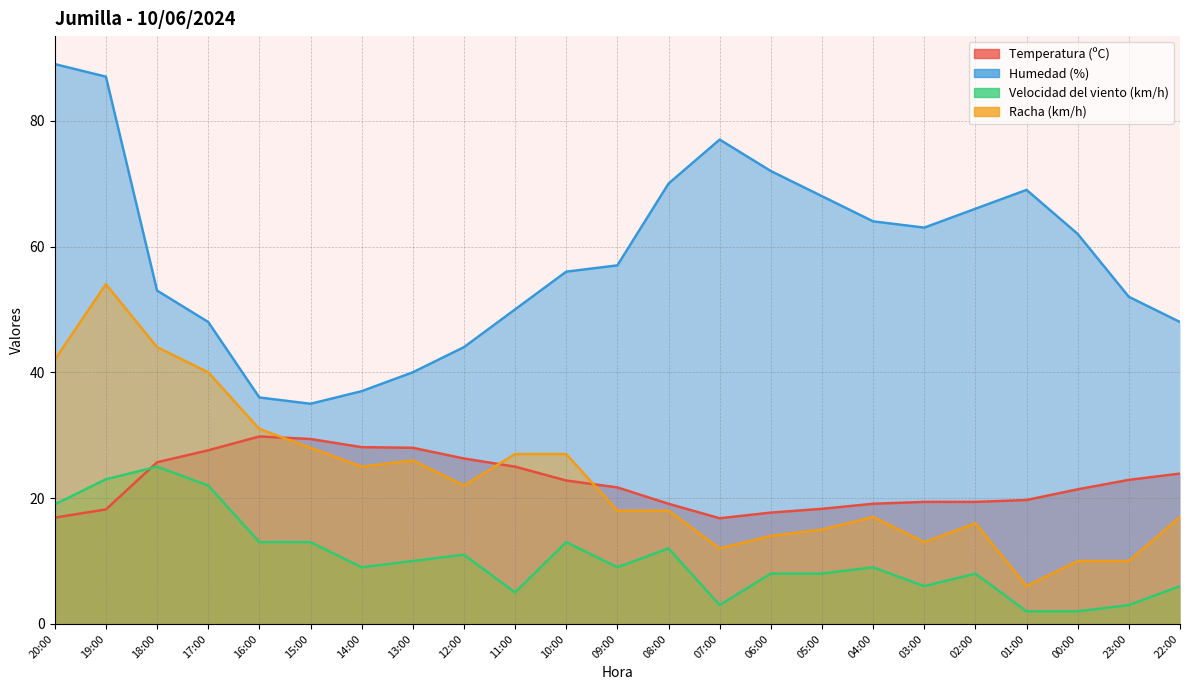

What are all the series names shown in the legend?

Temperatura (ºC), Humedad (%), Velocidad del viento (km/h), Racha (km/h)